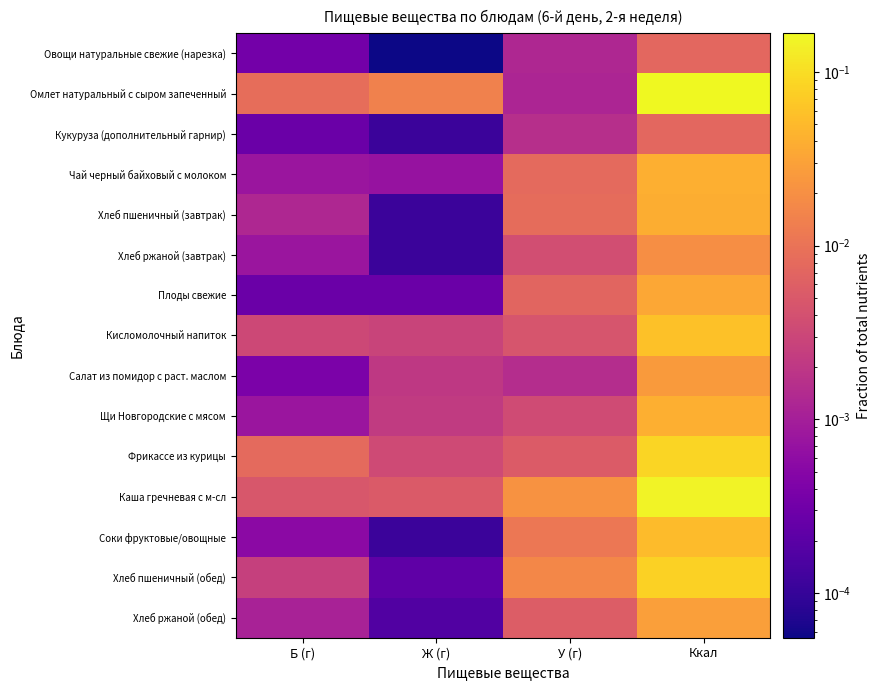

At which category is the sum across all series the highest?

Ккал